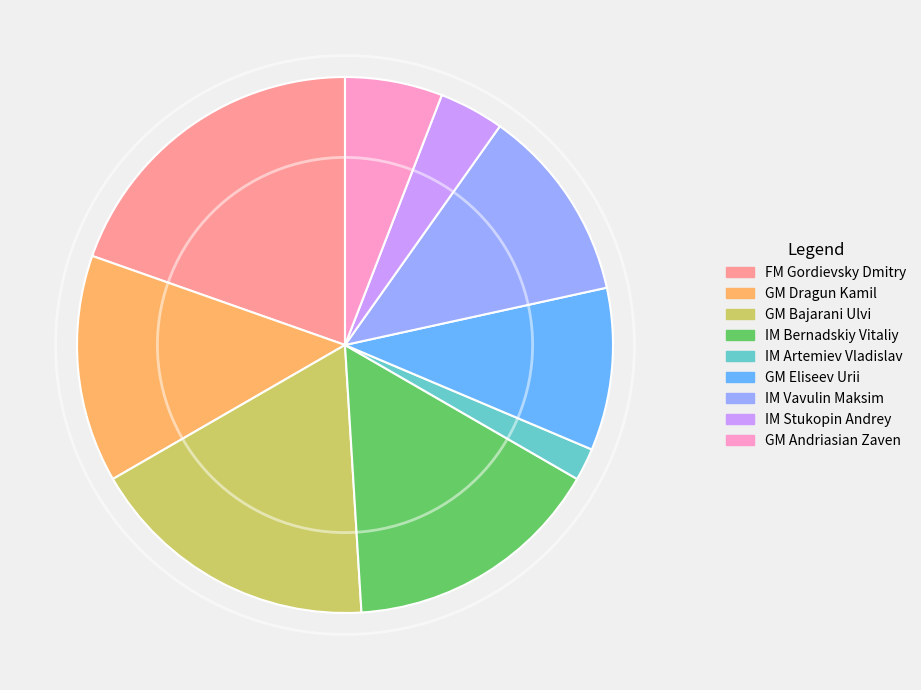

What is the ratio of the value at IM Artemiev Vladislav to the value at IM Stukopin Andrey?

0.5